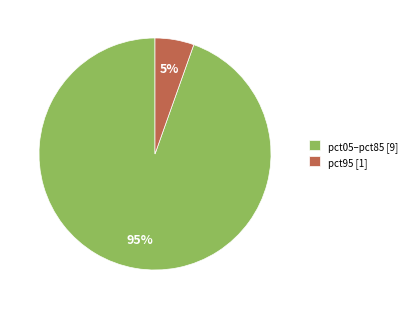

Is the sum of pct05–pct85 [9] and pct95 [1] greater than half?

Yes